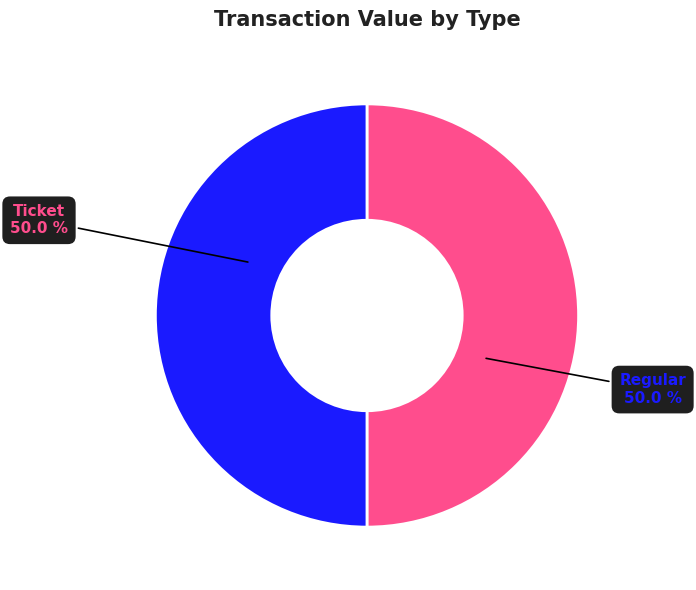

To the nearest percent, what portion does Regular represent?

50%